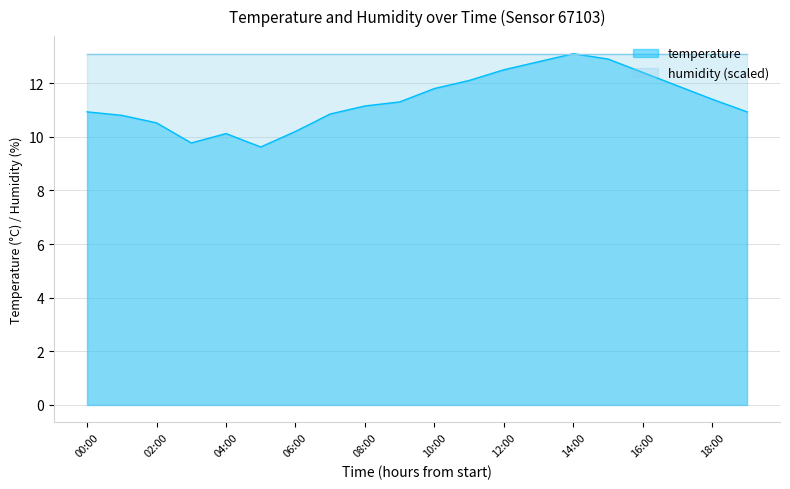

What position from the left is 09:00?

10